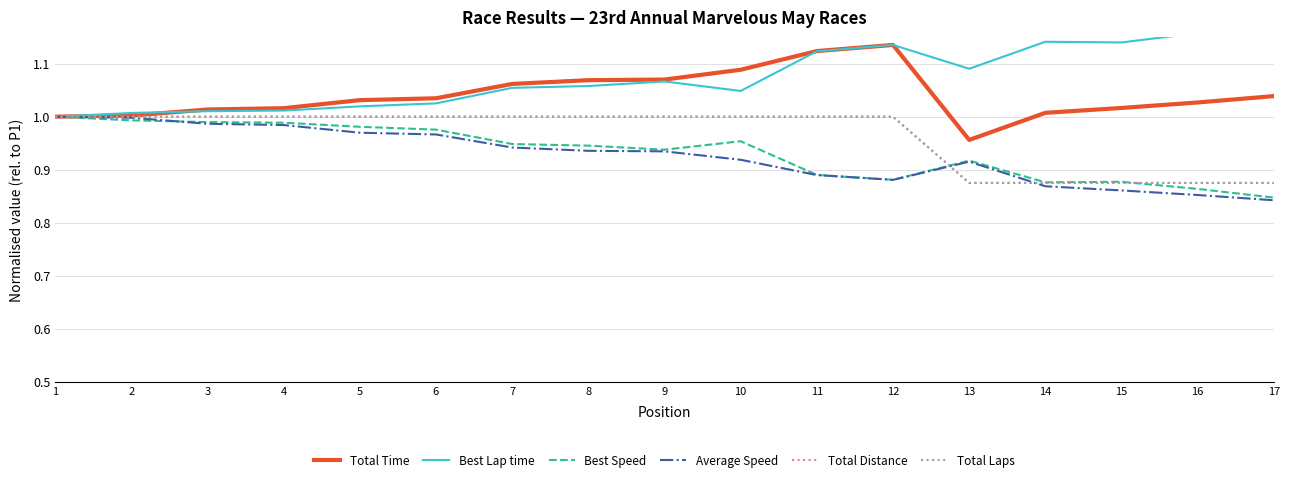

True or false: Total Distance and Average Speed cross at least once.

True